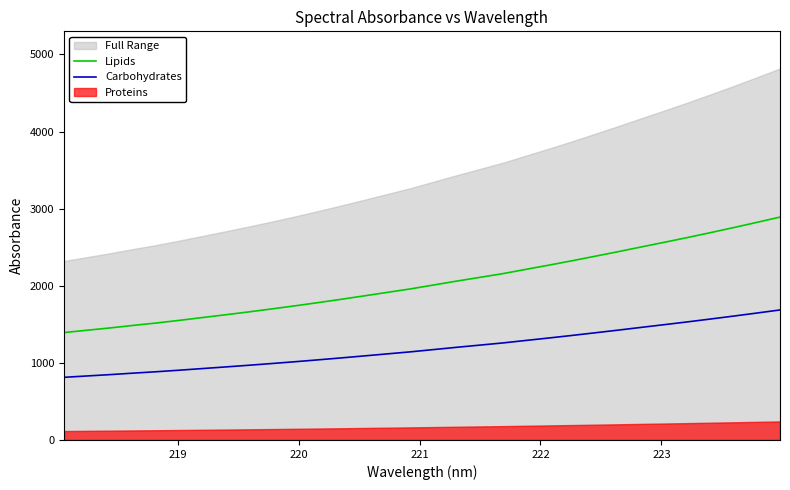

What is the highest value of the Carbohydrates series?

1686.1